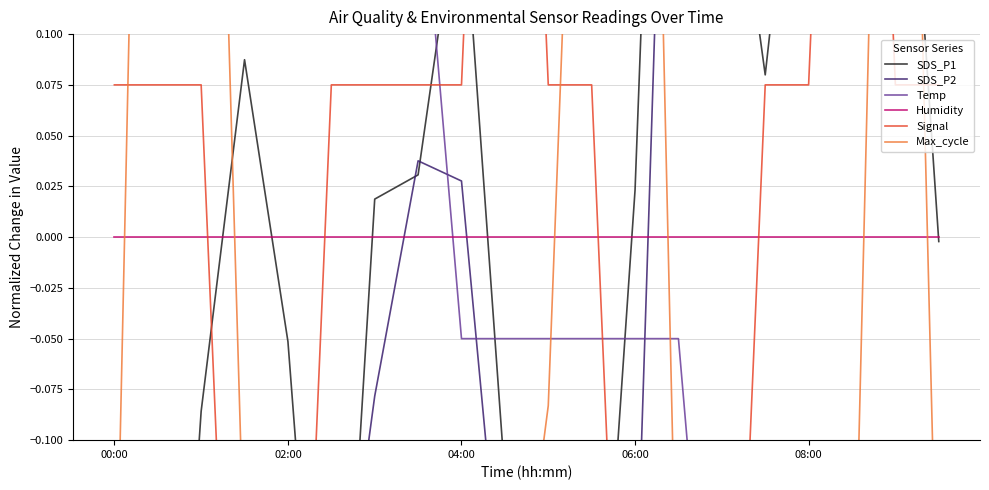

Is it true that Signal equals 0.0 at 02:00?

False